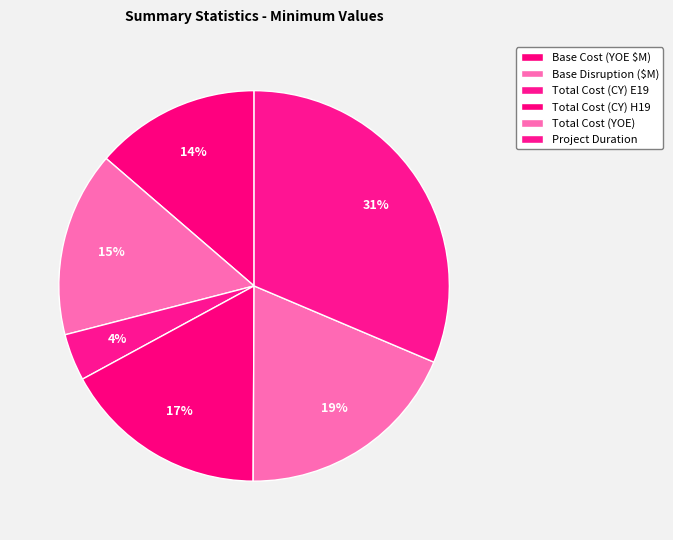

How many segments does this pie chart have?

6